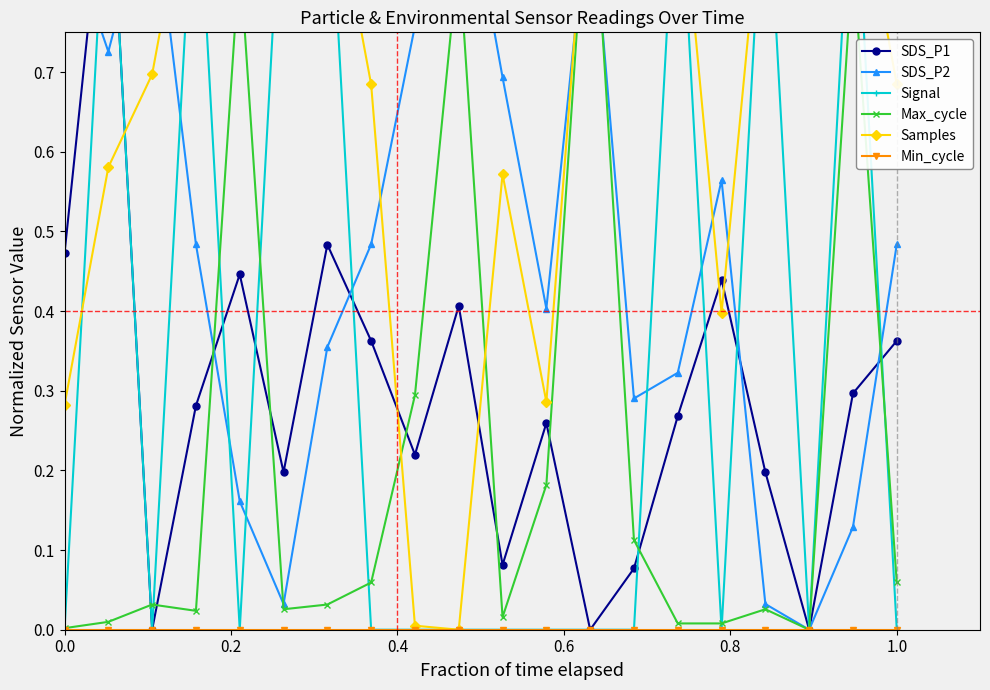

What is the total value across all series at 1.0?

1.6